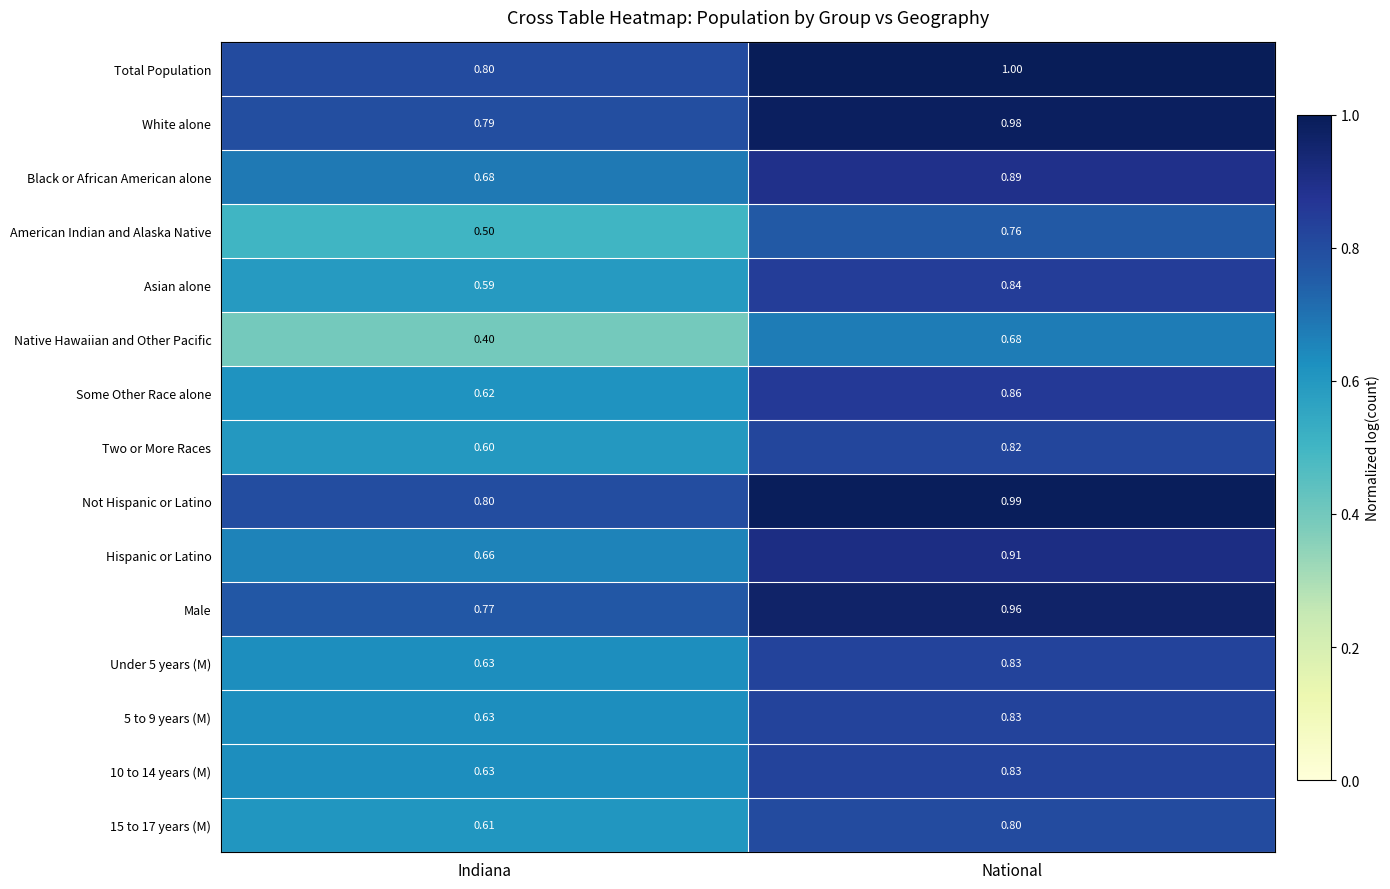

Is the value of Male at Indiana greater than the value of Some Other Race alone at Indiana?

Yes